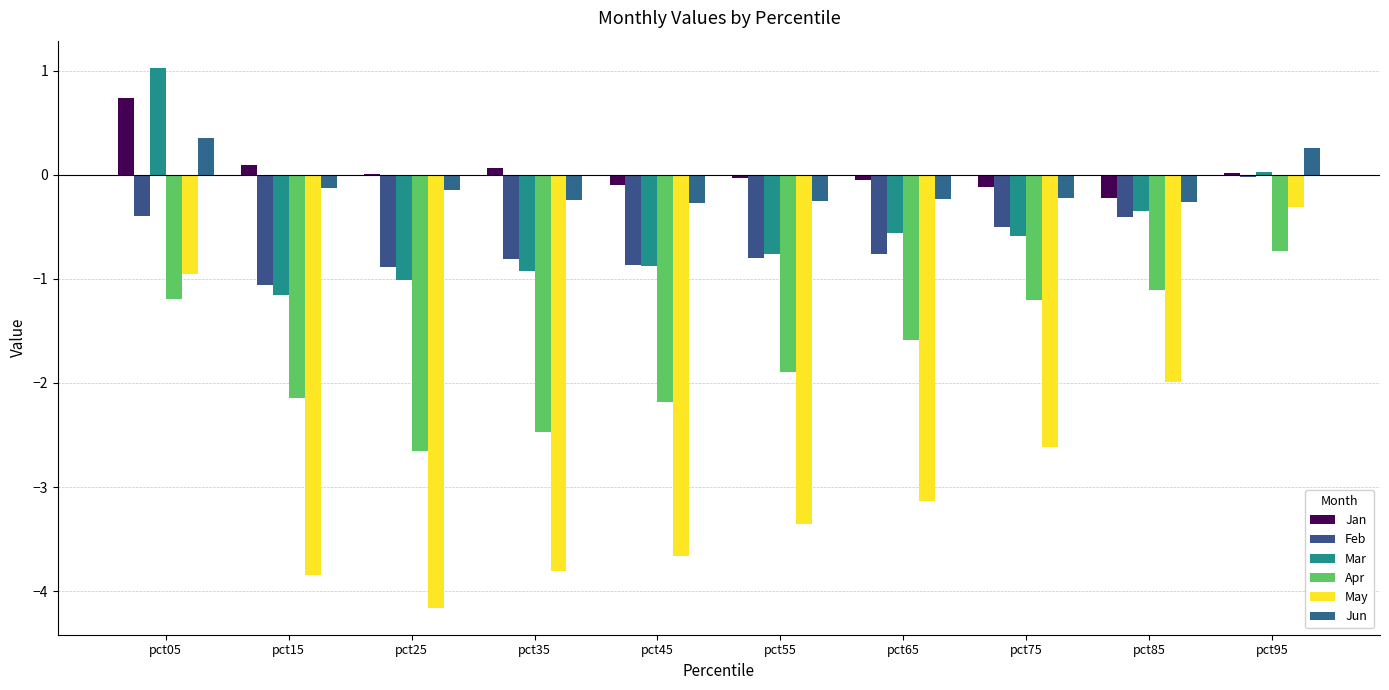

What is the spread (max minus min) of values at pct25?

4.2